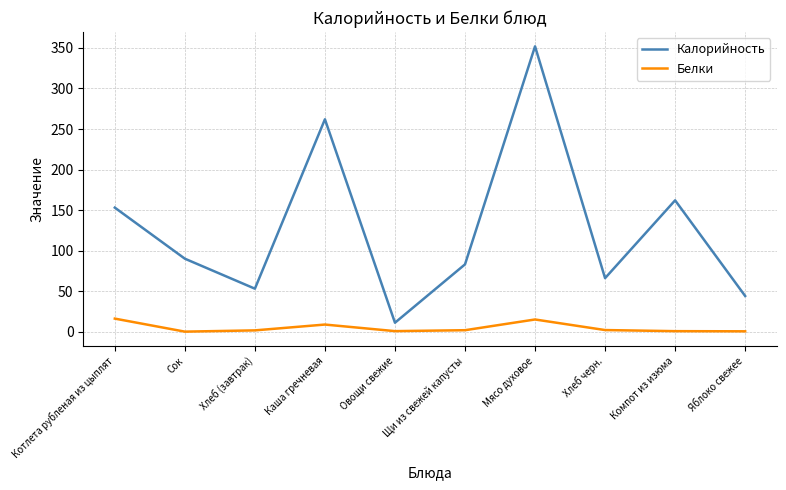

The Калорийность series shows 66.0 at Хлеб черн.. True or false?

True